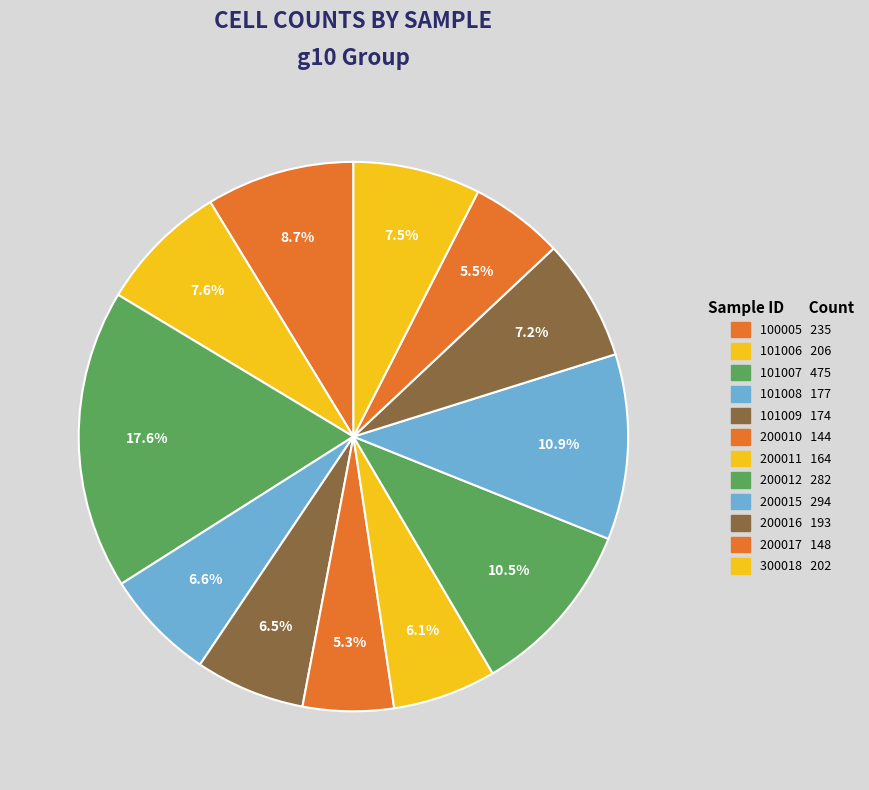

Which slice is the largest?

101007